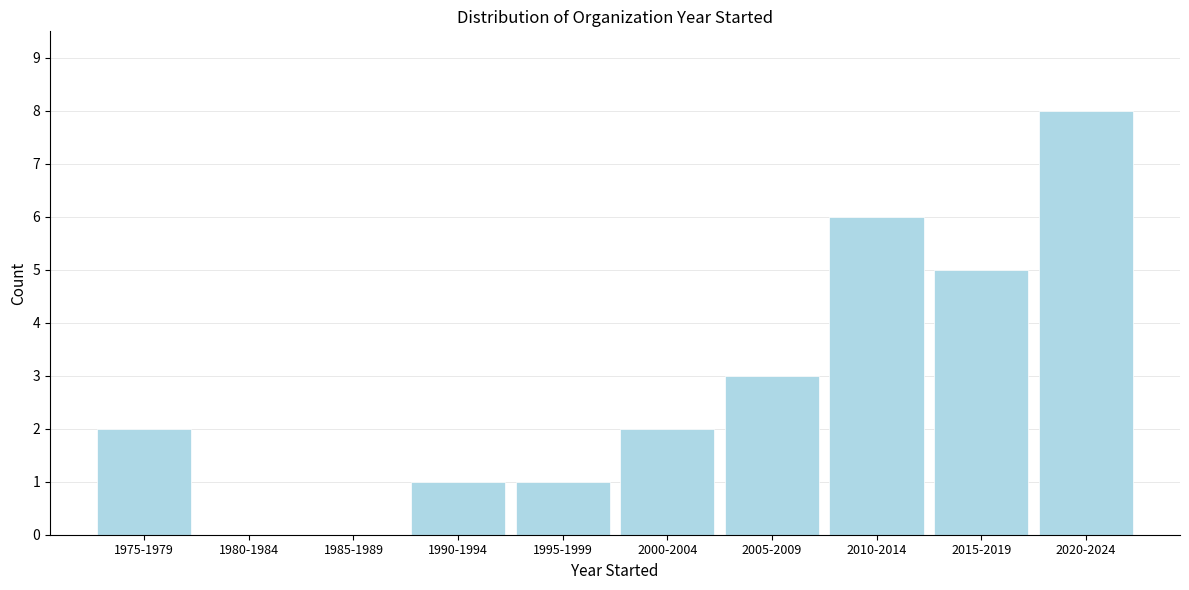

Reading right to left, list all the values displayed in this chart.

2020-2024=8	2015-2019=5	2010-2014=6	2005-2009=3	2000-2004=2	1995-1999=1	1990-1994=1	1985-1989=0	1980-1984=0	1975-1979=2